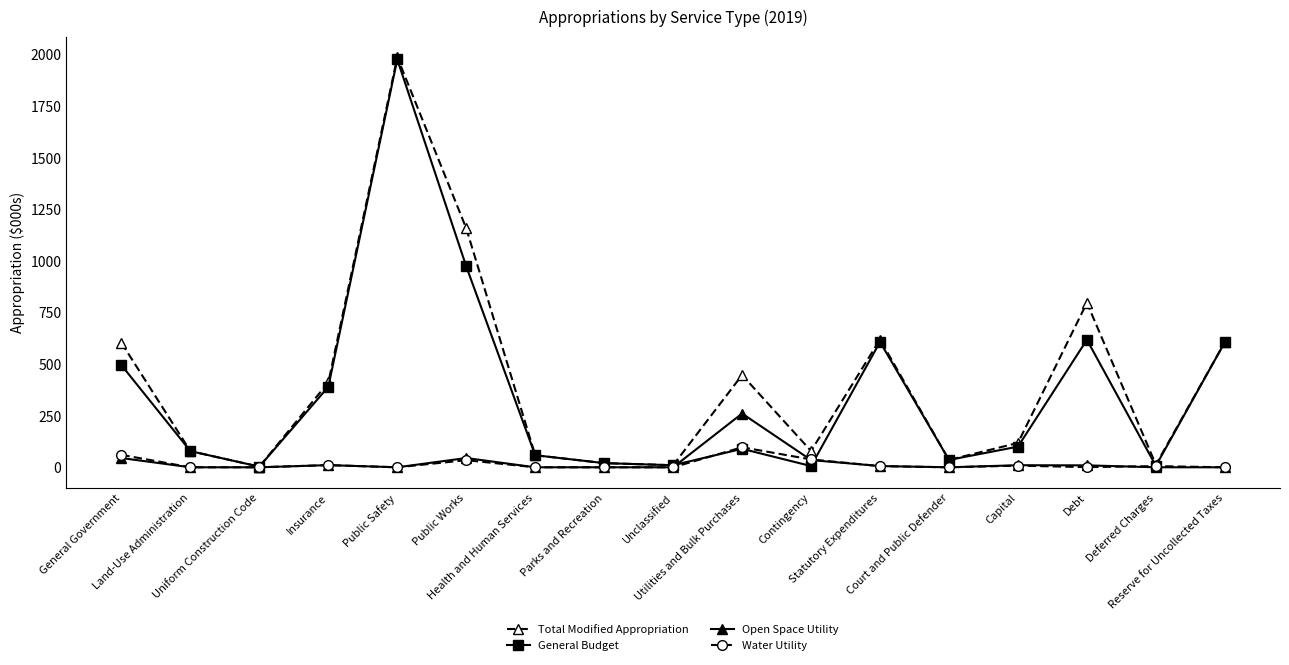

True or false: Water Utility has more than 0 interior local peaks.

True